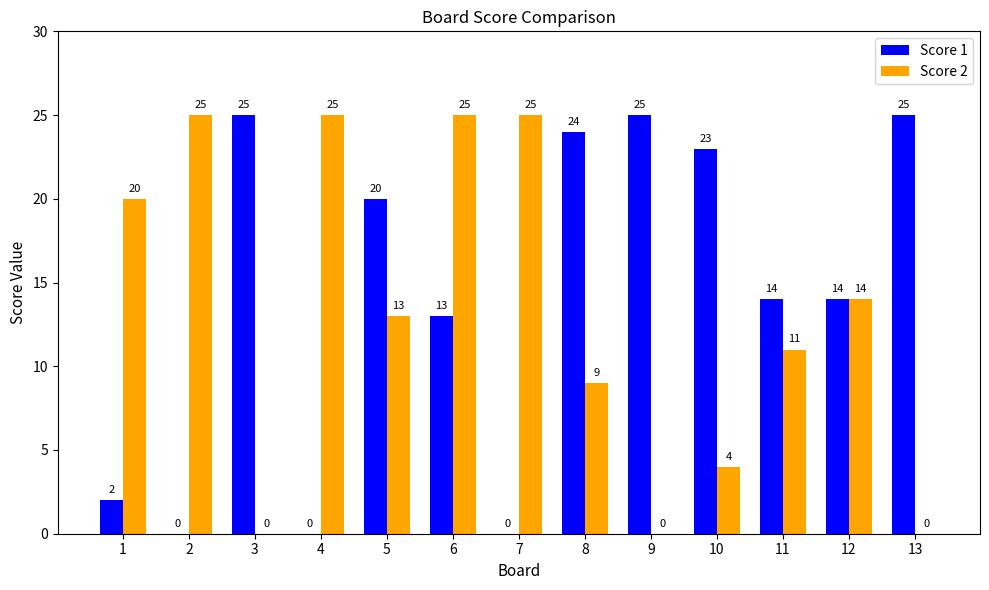

What is the sum of all Score 2 values?

171